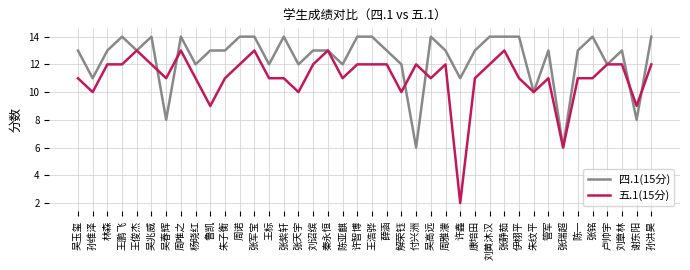

Does the chart have visible grid lines?

Yes